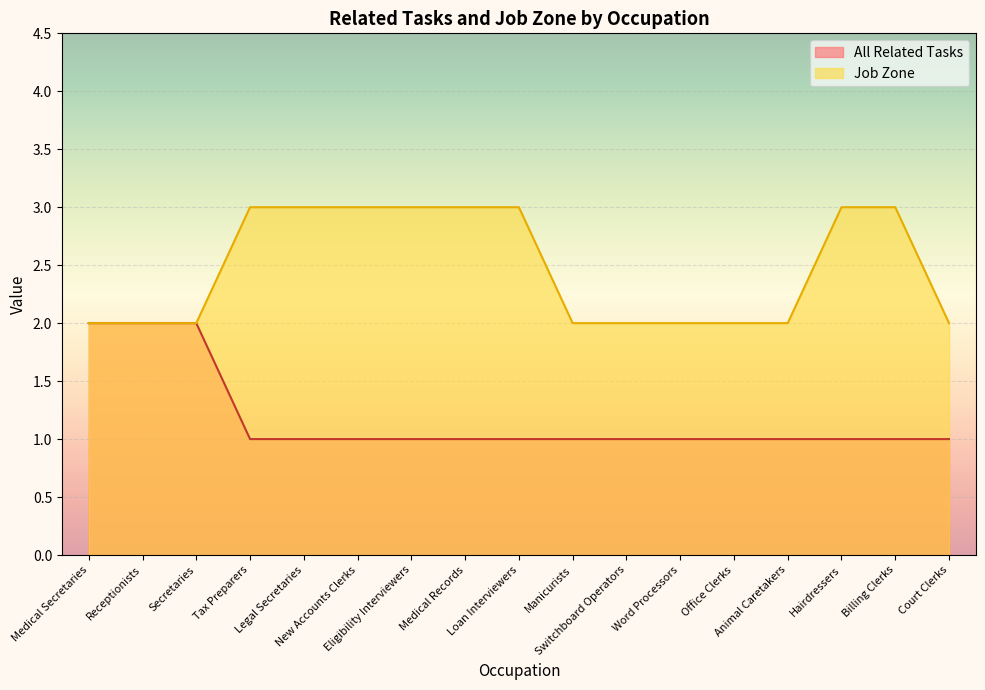

True or false: Job Zone has a value of 3 at Manicurists.

False